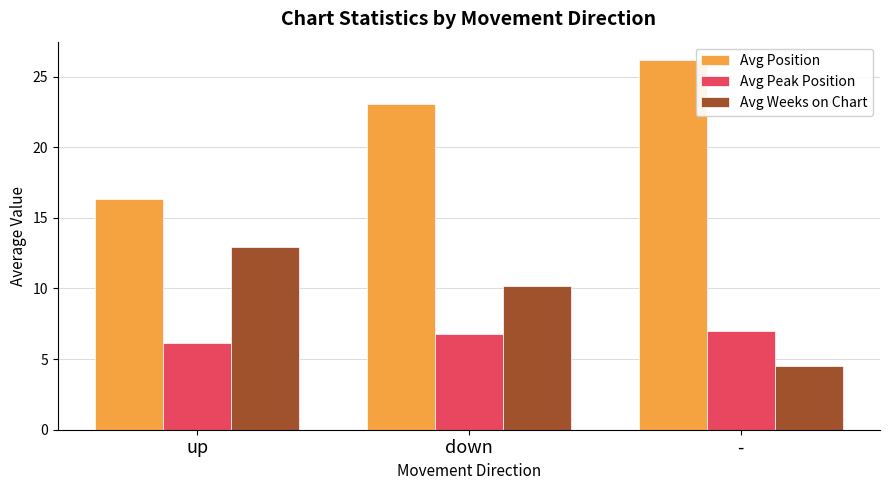

What is the sum of the Avg Peak Position values at down and -?

13.8